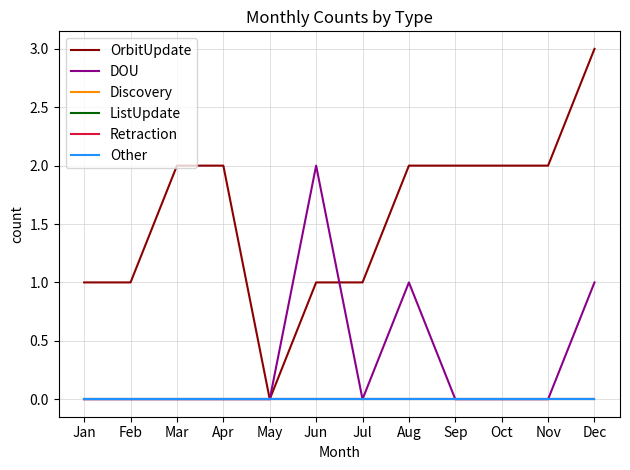

Is this an area chart (filled region under the line)?

No